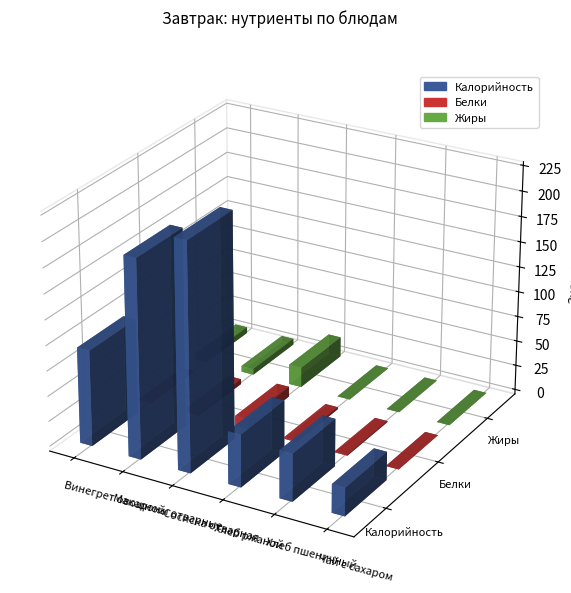

What is the difference between the maximum and second lowest values in the Калорийность series?

177.0